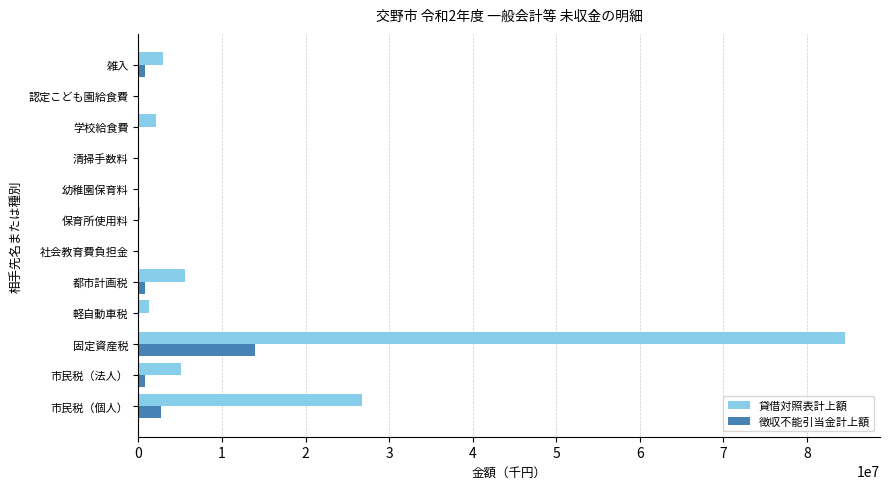

Is it true that 貸借対照表計上額 equals 5620031 at 都市計画税?

True